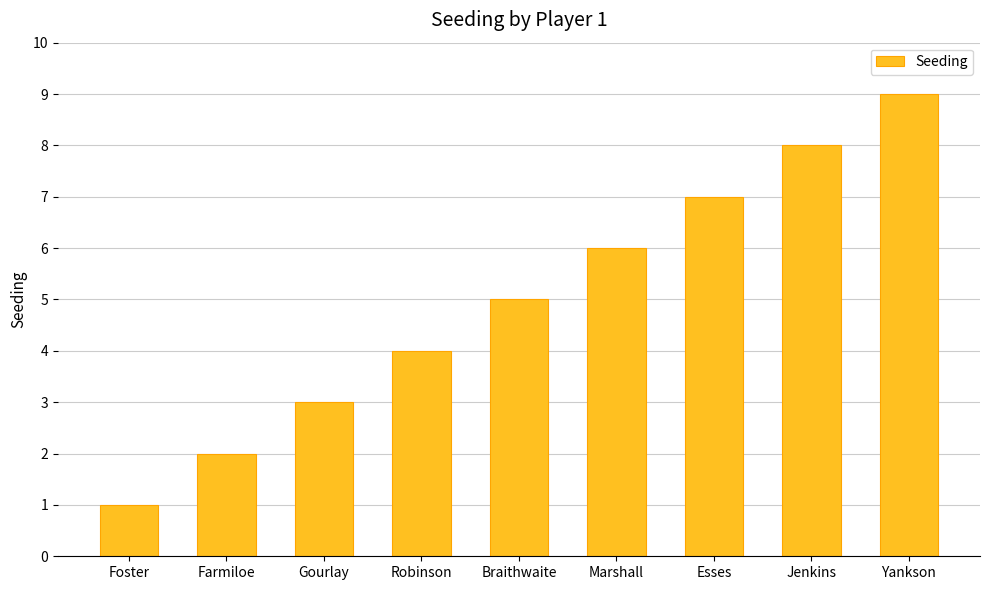

The chart shows a value of 12 at Esses. True or false?

False